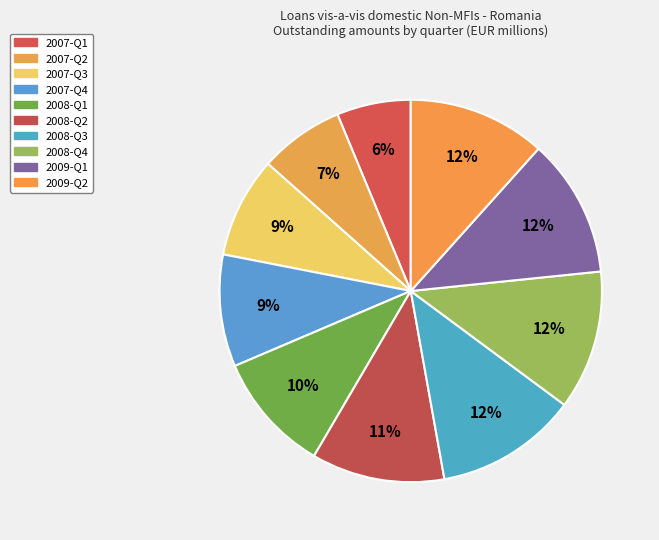

Rank the categories by value from highest to lowest.

2008-Q3, 2008-Q4, 2009-Q1, 2009-Q2, 2008-Q2, 2008-Q1, 2007-Q4, 2007-Q3, 2007-Q2, 2007-Q1